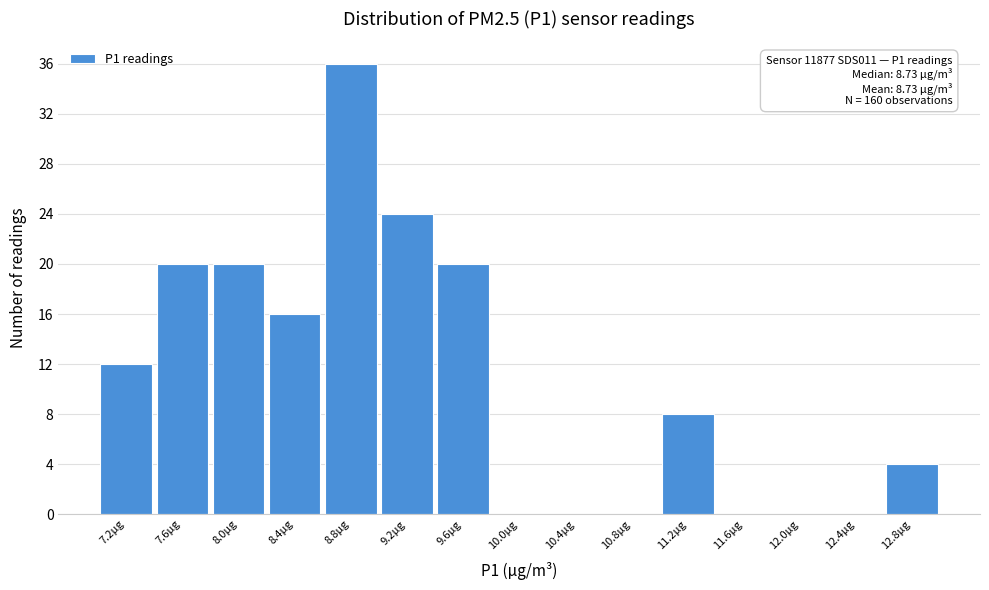

Which range on the x-axis has the tallest bar?

8.57 to 8.97